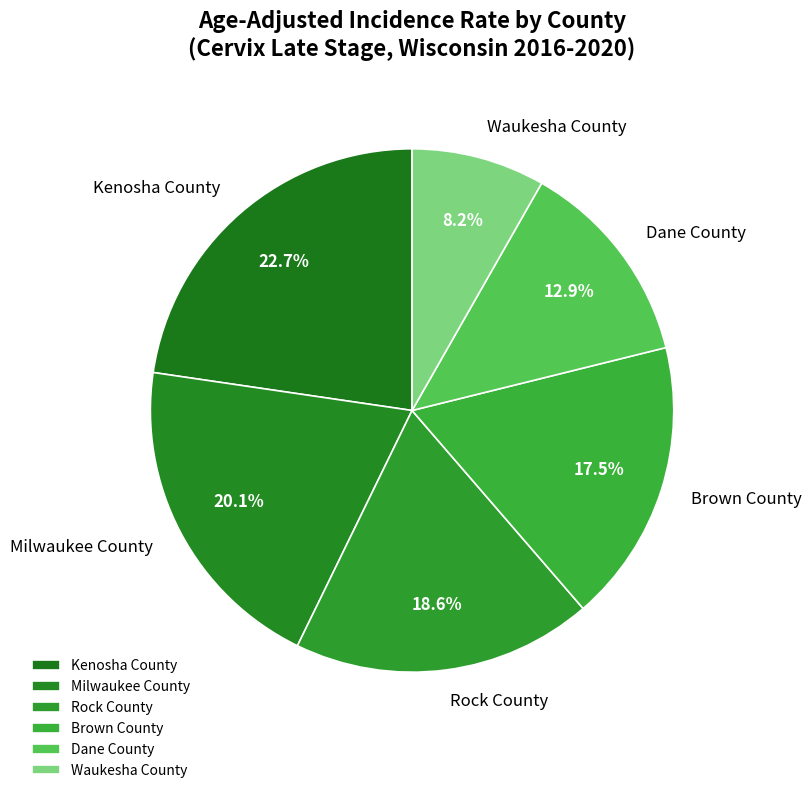

What percentage is the Kenosha County slice, to the nearest percent?

23%